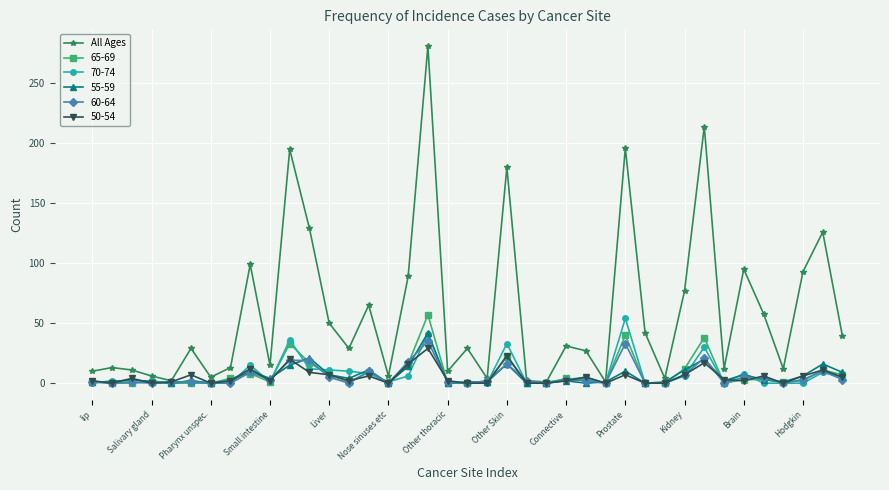

Which series has the largest total across all categories?

All Ages